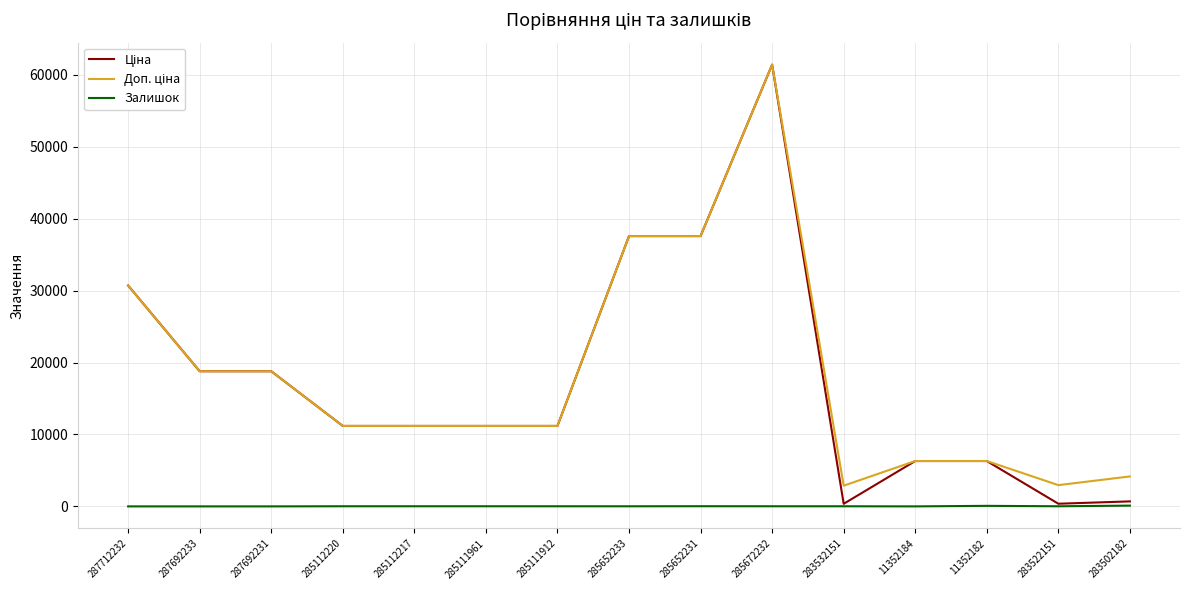

How many lines are shown in the chart?

3